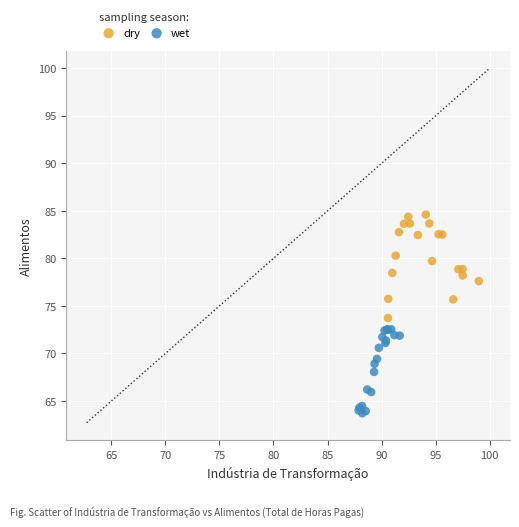

Which series contains the highest Y value?

dry